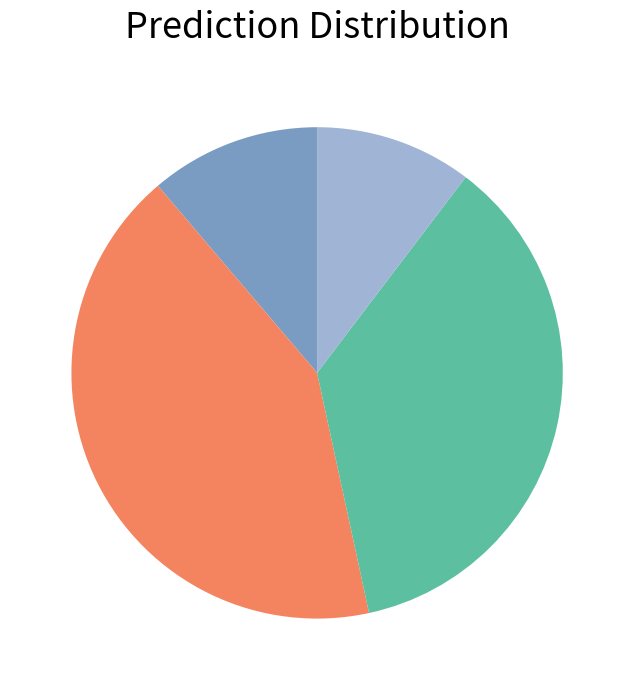

Is there any slice that represents more than half of the pie?

No